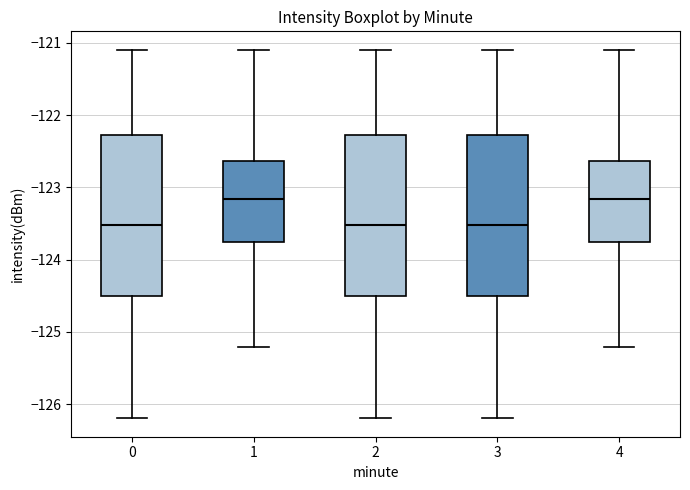

Reading left to right, transcribe this box plot: for each box, give where its median line is, the range the box spans, and where its two whiskers end, as read against the y-axis. The values are not printed on the chart, so give them approximately, as read against the axis.

0: median -123.5, box -124.5 to -122.3, whiskers -126.2 to -121.1
1: median -123.2, box -123.8 to -122.6, whiskers -125.2 to -121.1
2: median -123.5, box -124.5 to -122.3, whiskers -126.2 to -121.1
3: median -123.5, box -124.5 to -122.3, whiskers -126.2 to -121.1
4: median -123.2, box -123.8 to -122.6, whiskers -125.2 to -121.1